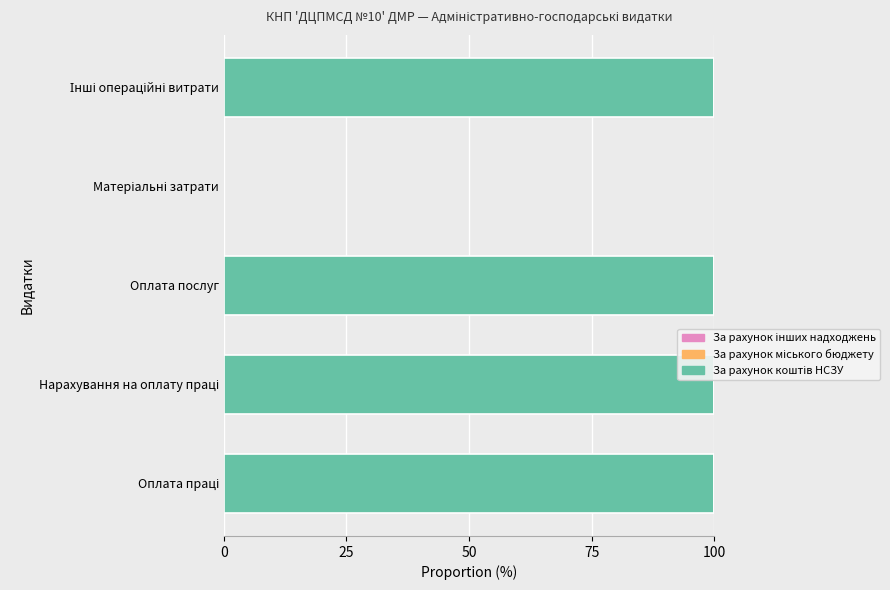

Is it true that the value at Оплата послуг is 100?

True